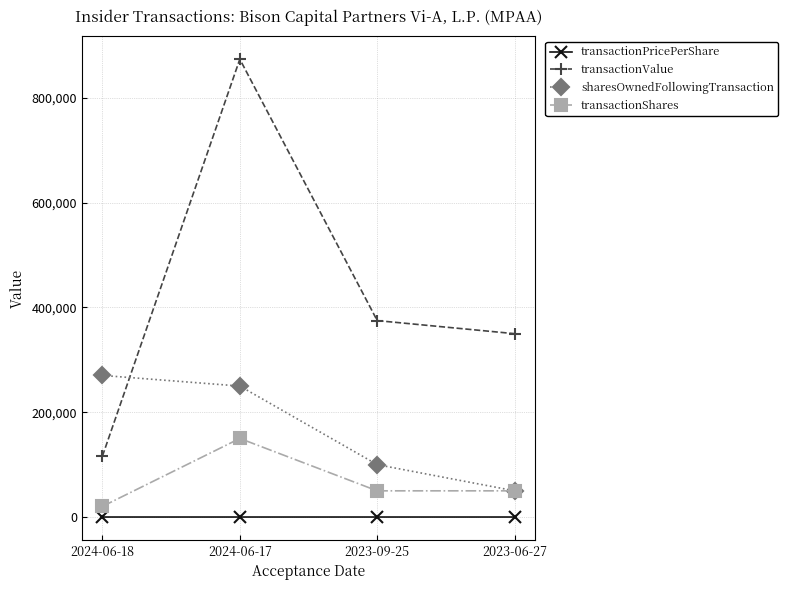

Rank the series by their maximum value, from highest to lowest.

transactionValue, sharesOwnedFollowingTransaction, transactionShares, transactionPricePerShare